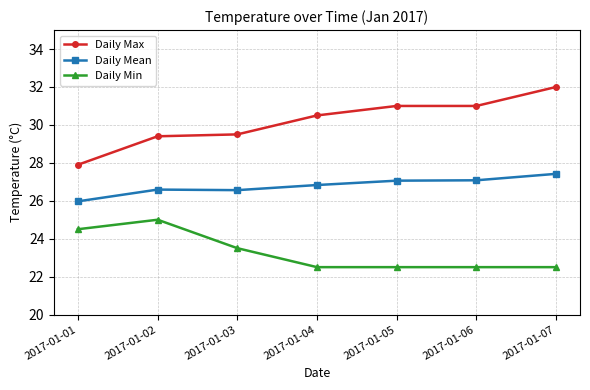

At 2017-01-04, list the series in order from largest to smallest.

Daily Max, Daily Mean, Daily Min